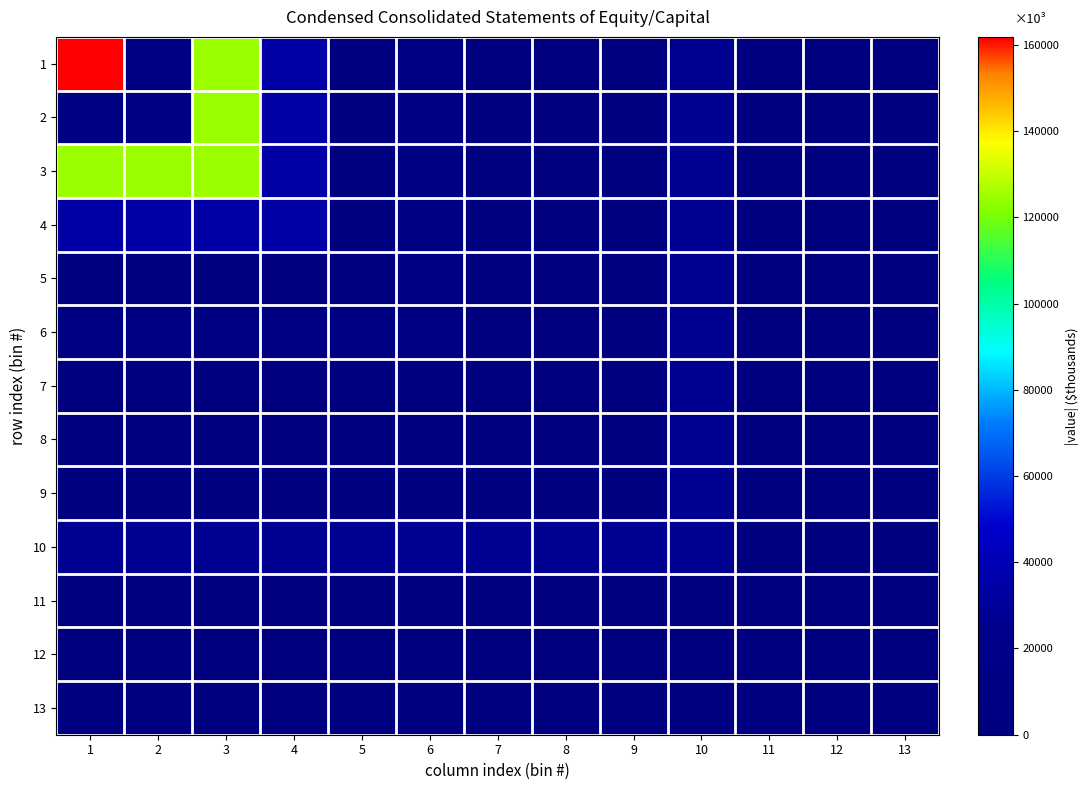

What is the smallest value displayed?

369